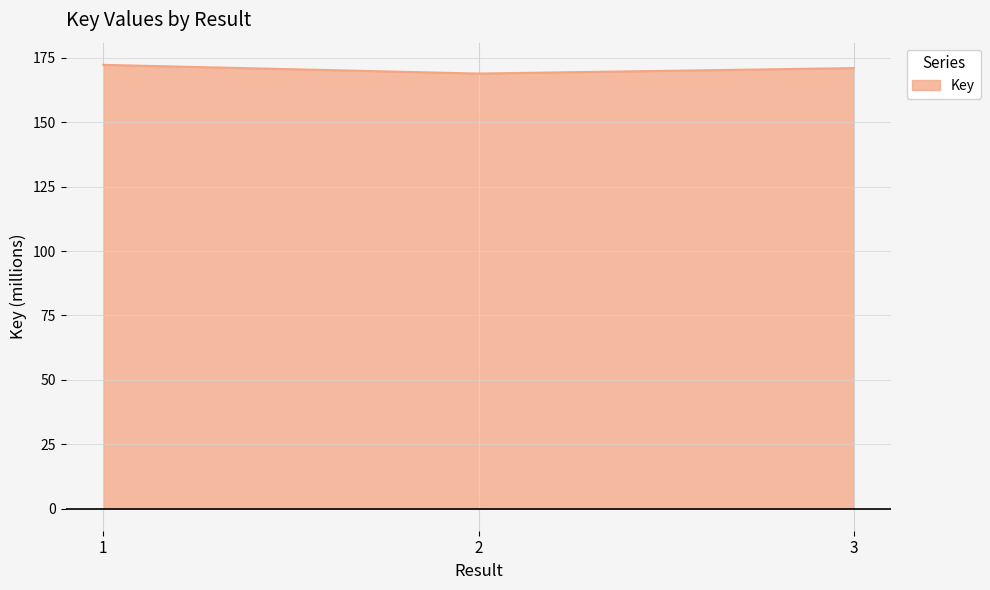

Reading right to left, transcribe all the data shown in this chart.

3=171.1	2=169.0	1=172.3